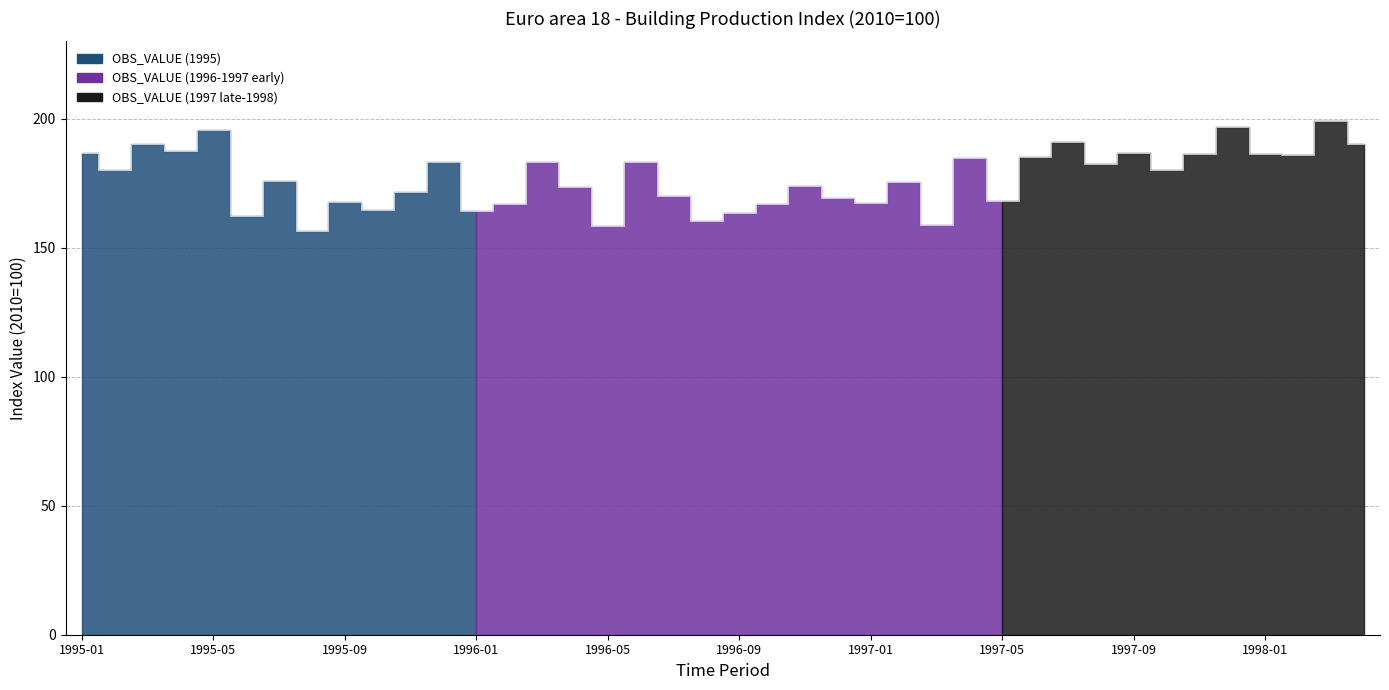

Read the value at 1995-09.

167.7